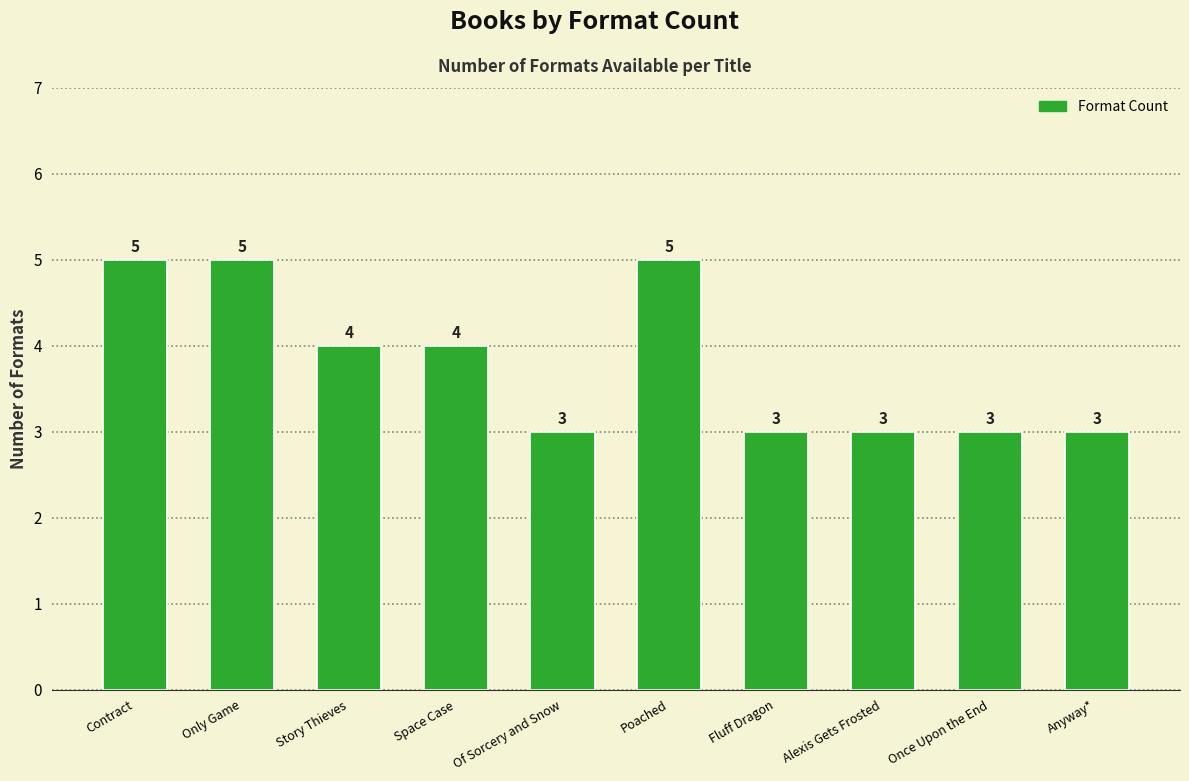

What is the value of the 4th bar from the left?

4